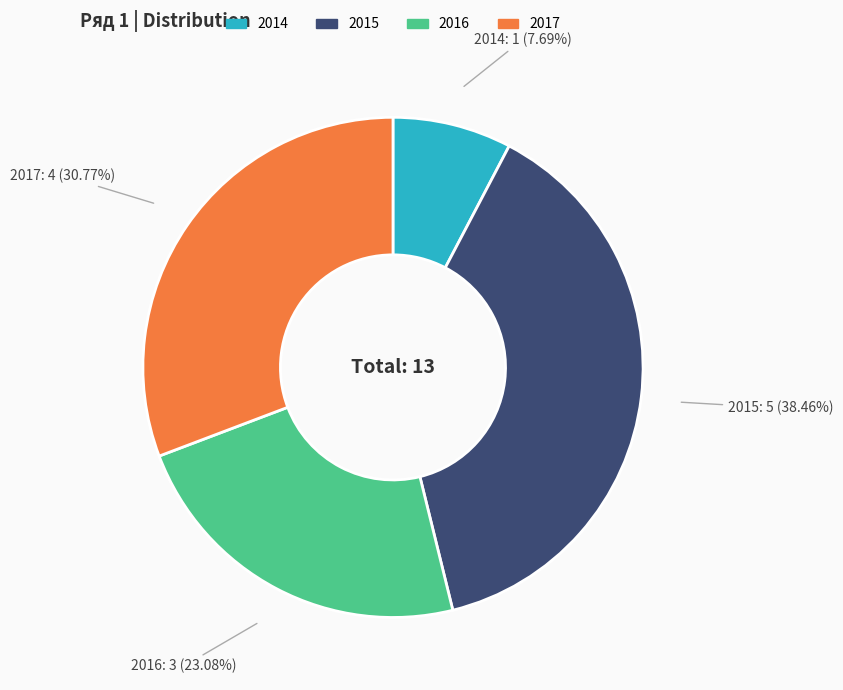

To the nearest percent, what percentage of the pie is 2015?

38%